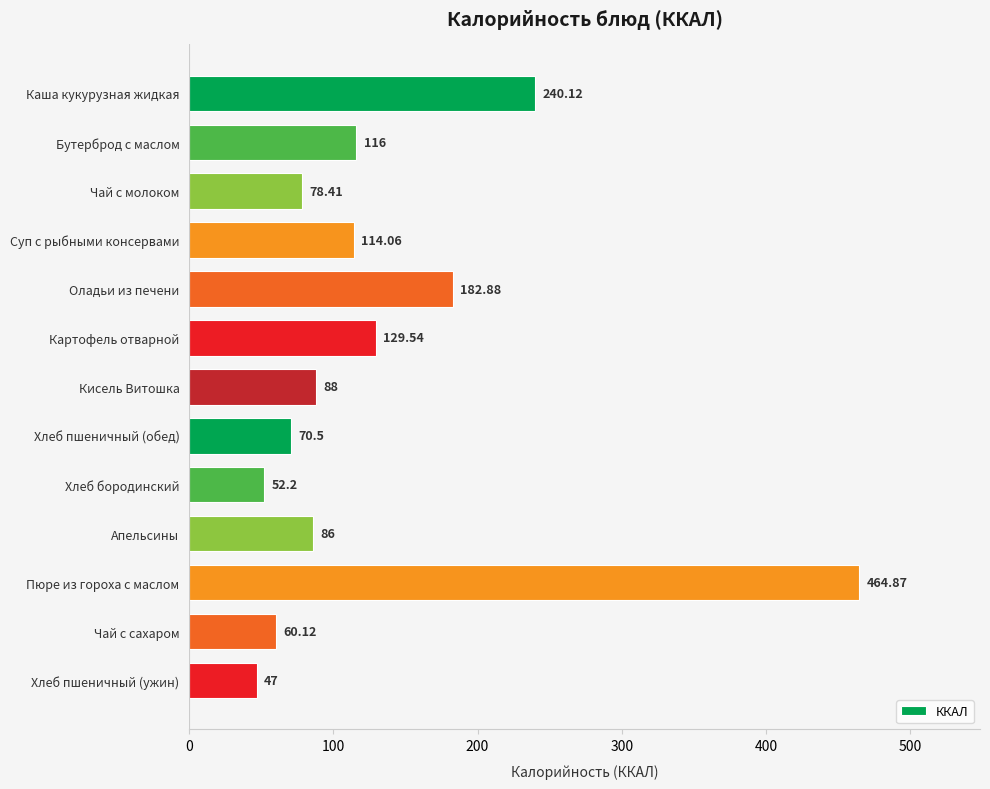

What is the label of the 1st bar from the top?

Каша кукурузная жидкая